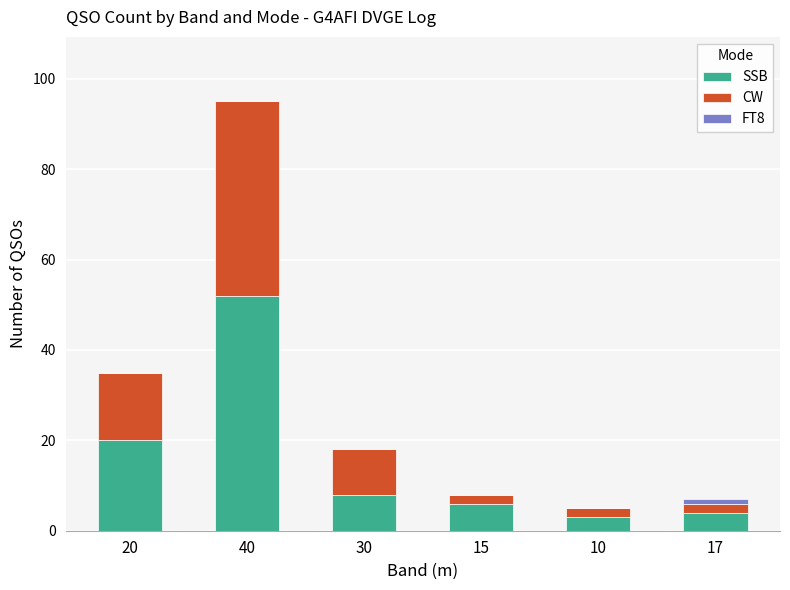

Does the chart contain stacked bars?

Yes